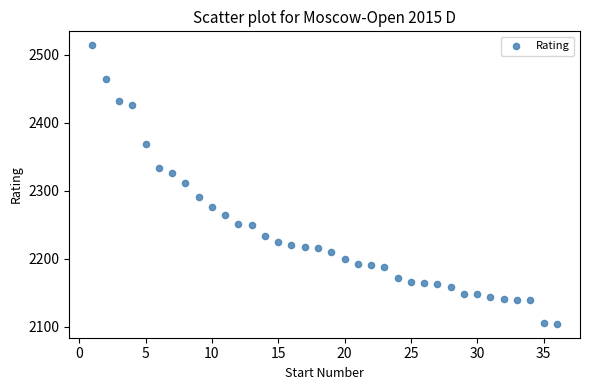

What is the range of Y values (max minus min)?

410